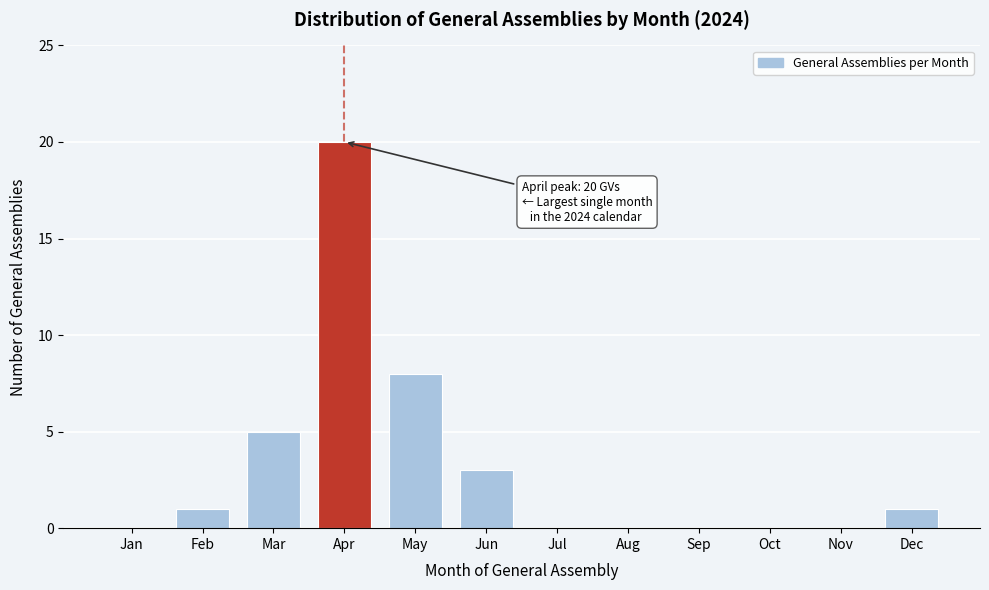

Reading left to right, what are all the values shown in this chart?

Jan=0	Feb=1	Mar=5	Apr=20	May=8	Jun=3	Jul=0	Aug=0	Sep=0	Oct=0	Nov=0	Dec=1